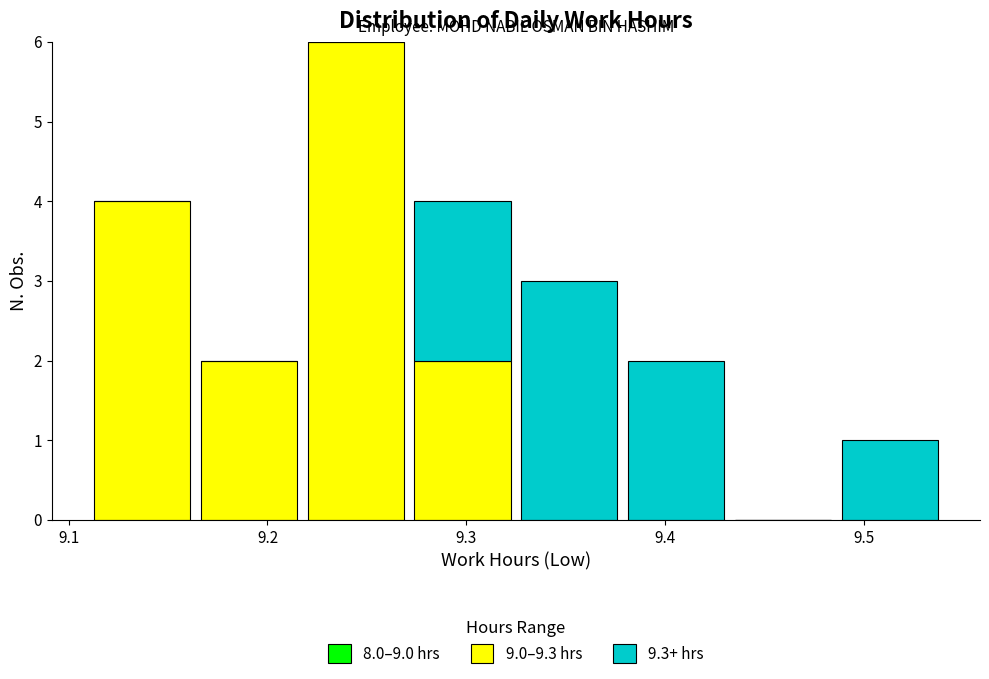

Reading left to right, transcribe this chart: for each stacked bar, give the range it covers on the x-axis and its total height. Neither the bar edges nor the heights are printed on the chart, so give them approximately, as read against the axes.

9.11 to 9.16: 4
9.16 to 9.22: 2
9.22 to 9.27: 6
9.27 to 9.33: 4
9.33 to 9.38: 3
9.38 to 9.43: 2
9.43 to 9.49: 0
9.49 to 9.54: 1